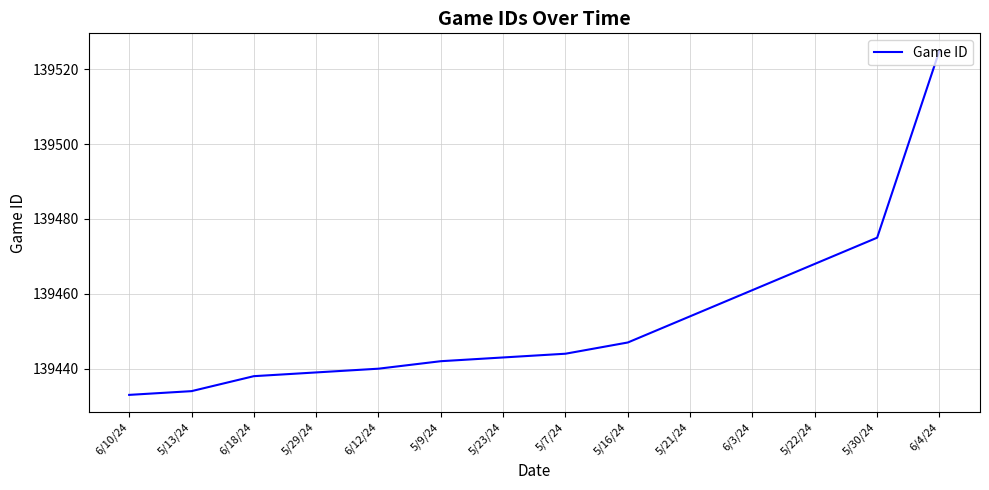

Rank the categories by value from highest to lowest.

6/4/24, 5/30/24, 5/22/24, 6/3/24, 5/21/24, 5/16/24, 5/7/24, 5/23/24, 5/9/24, 6/12/24, 5/29/24, 6/18/24, 5/13/24, 6/10/24